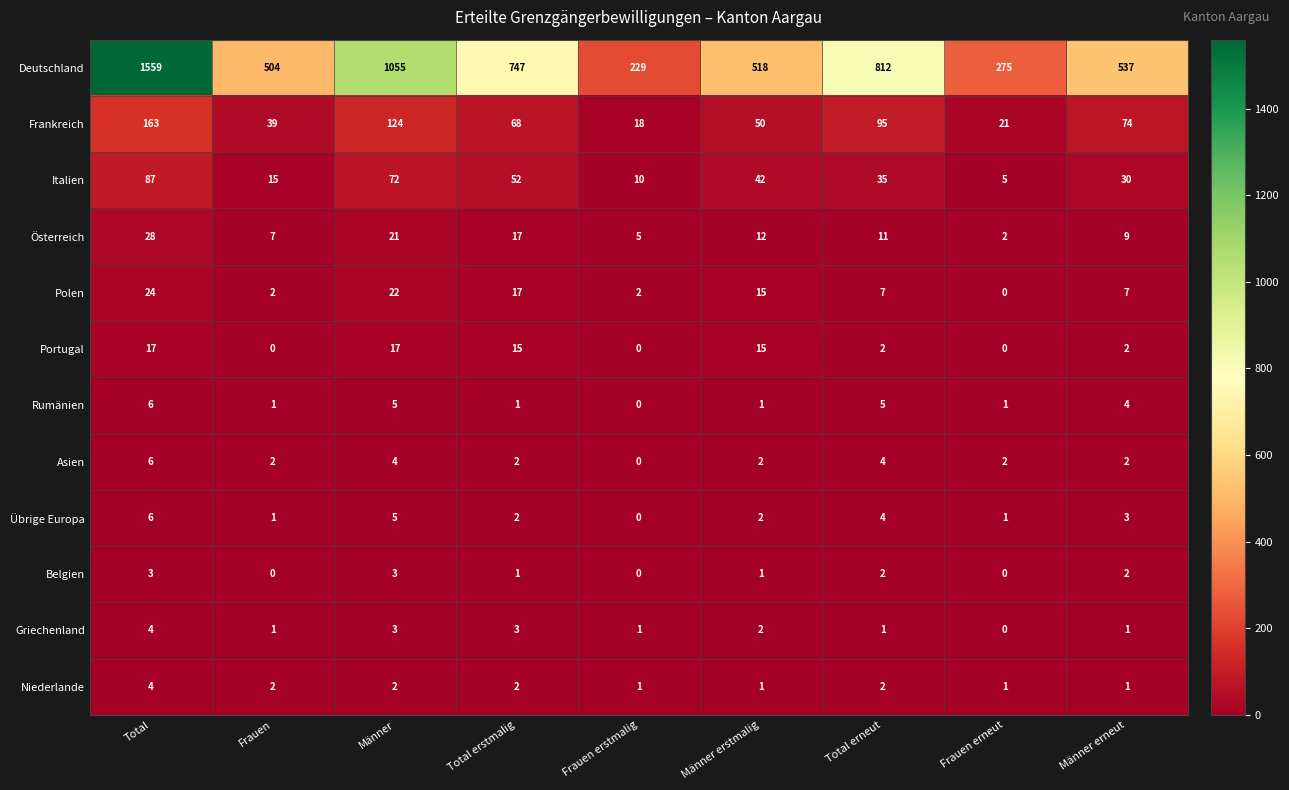

What is the greatest value displayed?

1559